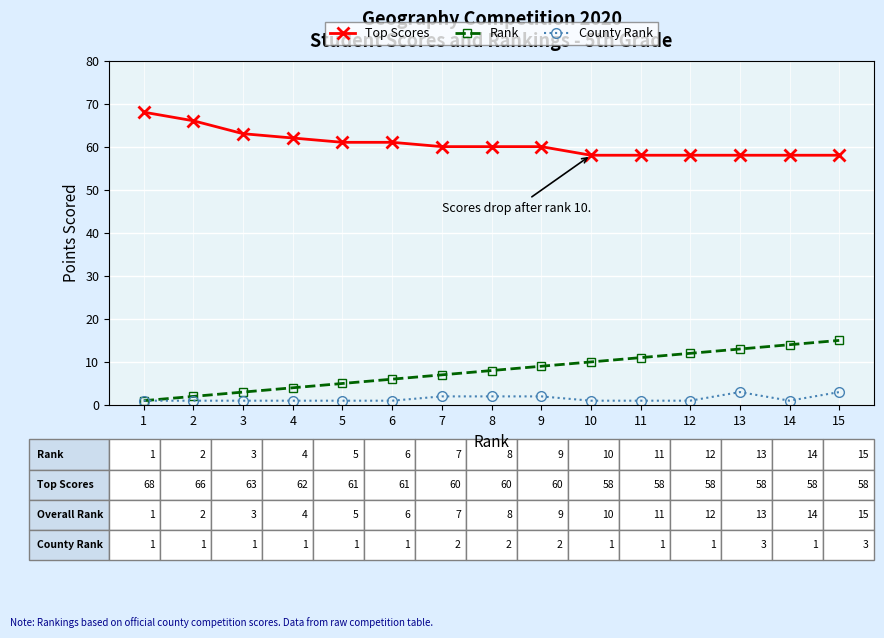

Which series has the largest total across all categories?

Top Scores